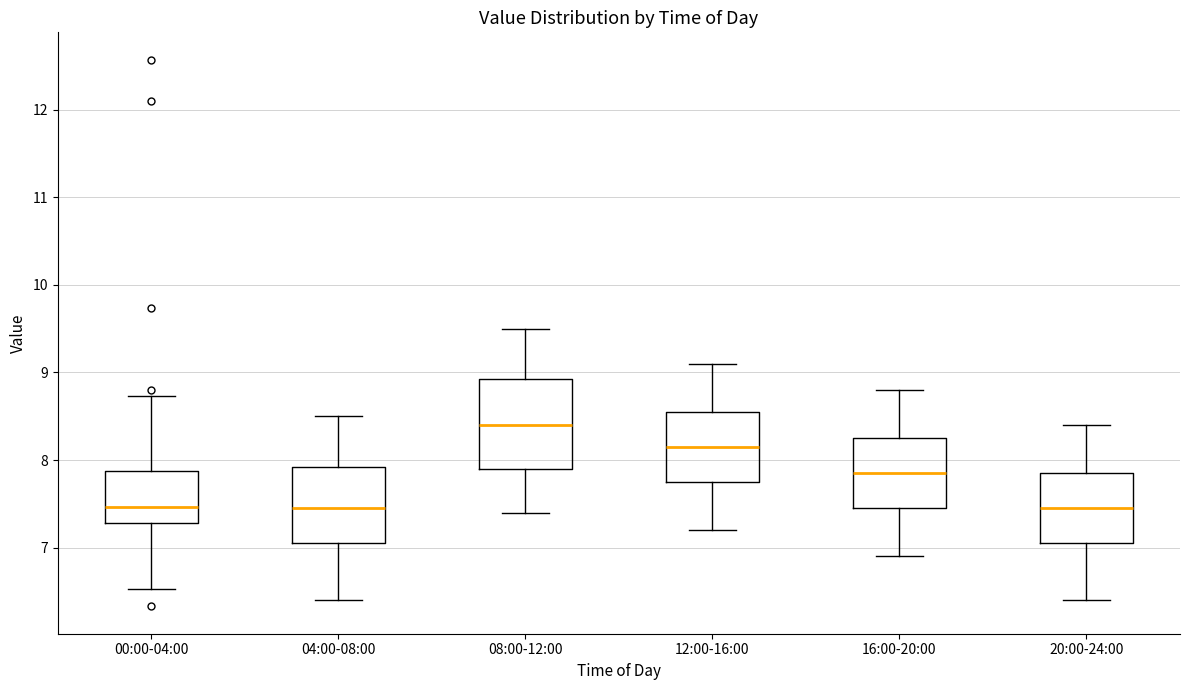

Reading left to right, transcribe this box plot: for each box, give where its median line is, the range the box spans, and where its two whiskers end, as read against the y-axis. The values are not printed on the chart, so give them approximately, as read against the axis.

00:00-04:00: median 7.5, box 7.3 to 7.9, whiskers 6.5 to 8.7
04:00-08:00: median 7.5, box 7.1 to 7.9, whiskers 6.4 to 8.5
08:00-12:00: median 8.4, box 7.9 to 8.9, whiskers 7.4 to 9.5
12:00-16:00: median 8.2, box 7.8 to 8.6, whiskers 7.2 to 9.1
16:00-20:00: median 7.9, box 7.5 to 8.3, whiskers 6.9 to 8.8
20:00-24:00: median 7.5, box 7.1 to 7.9, whiskers 6.4 to 8.4